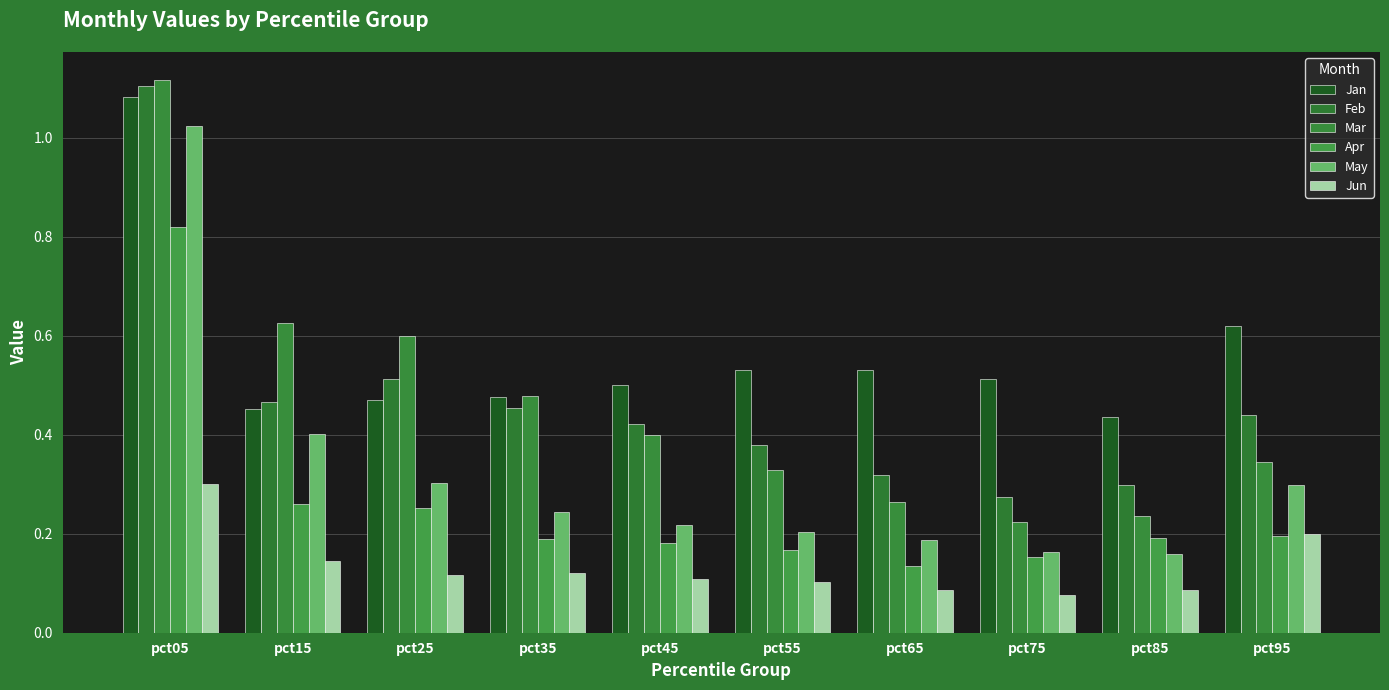

What is the value of the Feb bar at the 4th from the left?

0.5